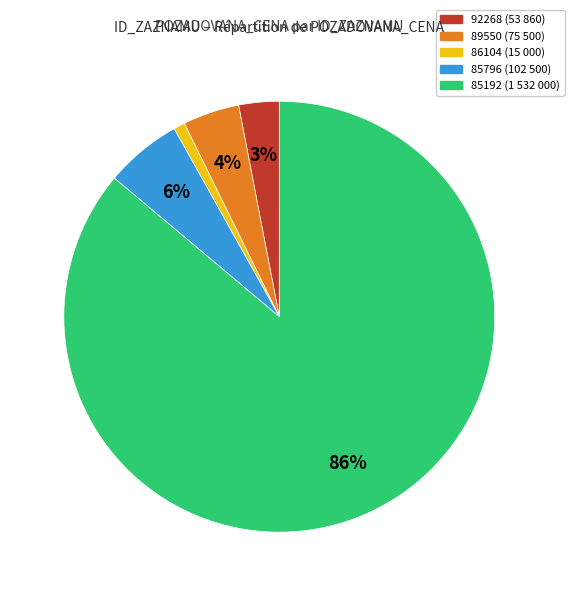

What percentage is the 85796 slice, to the nearest percent?

6%